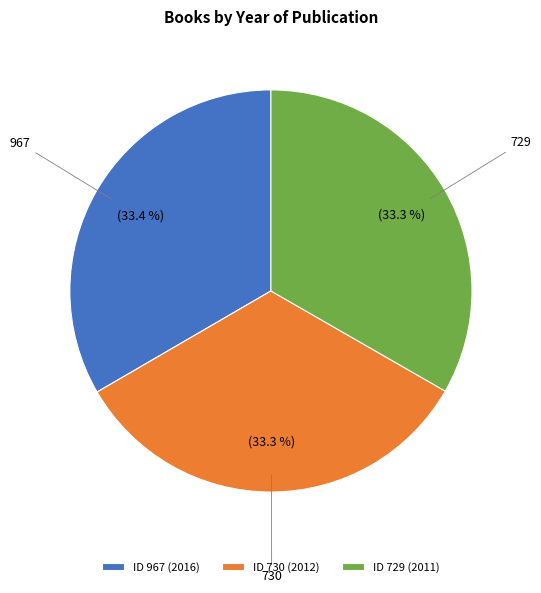

What is the total percentage of 729 and 730?

66.6%